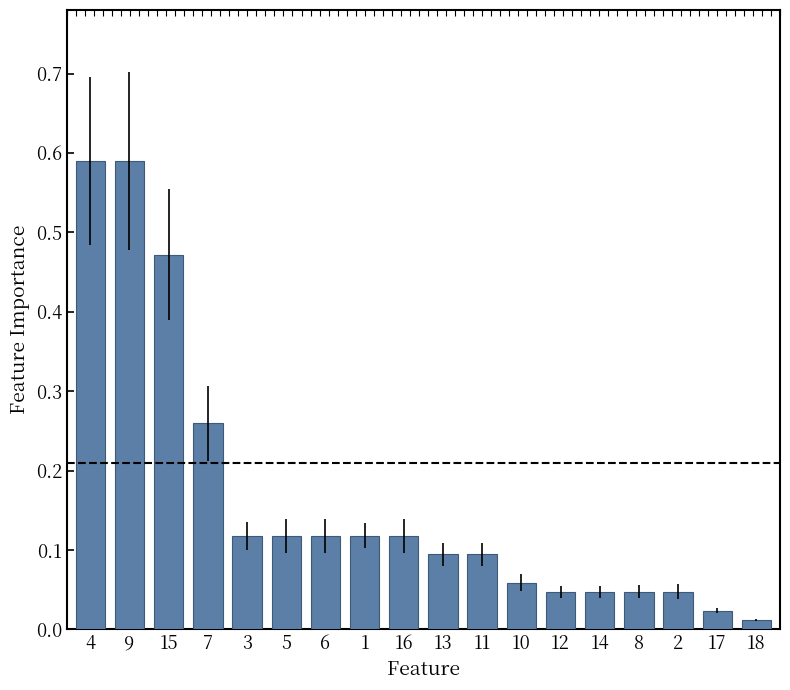

Reading left to right, extract all data points from this chart.

0.6	0.6	0.5	0.3	0.1	0.1	0.1	0.1	0.1	0.1	0.1	0.1	0.0	0.0	0.0	0.0	0.0	0.0